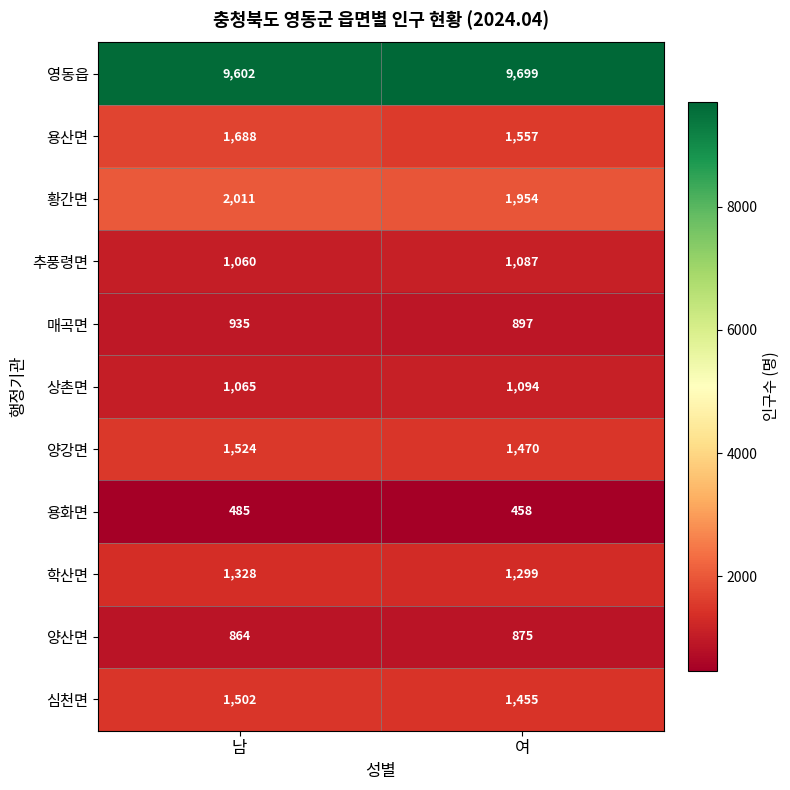

The value of 학산면 at 여 is 1788. True or false?

False